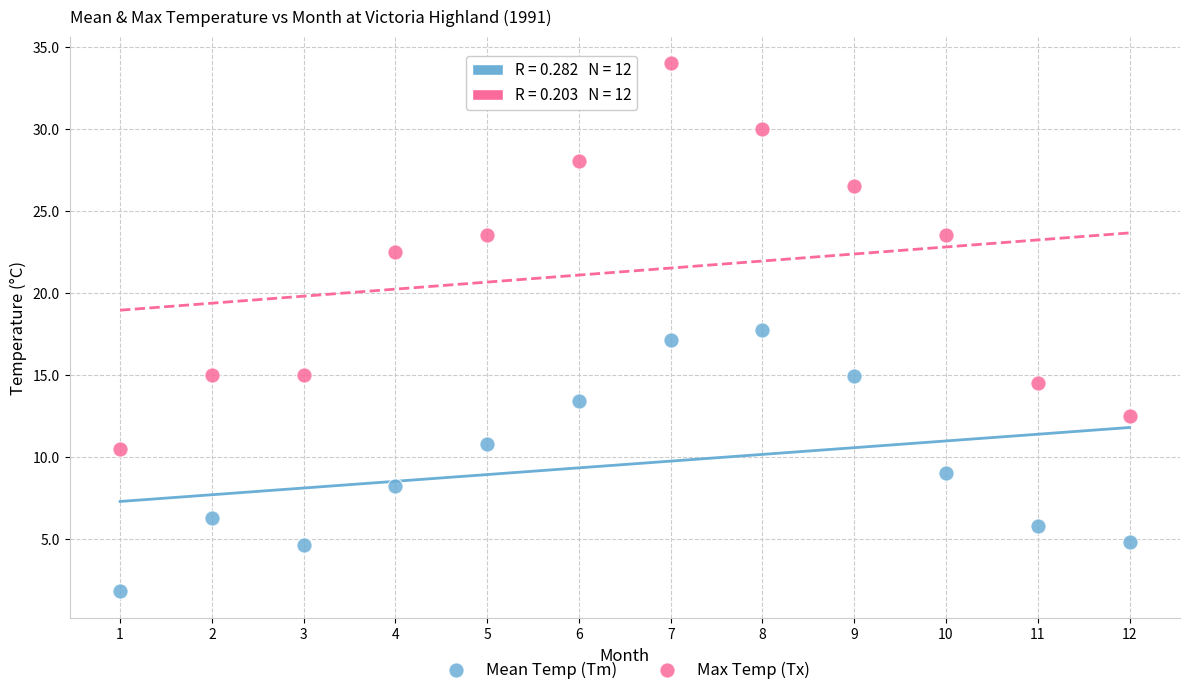

Which series contains the lowest Y value?

Mean Temp (Tm)